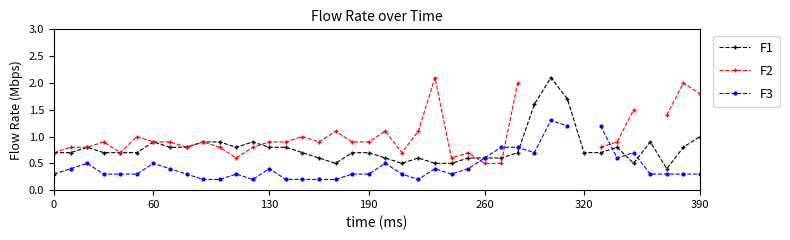

What is the minimum value for F1?

0.4